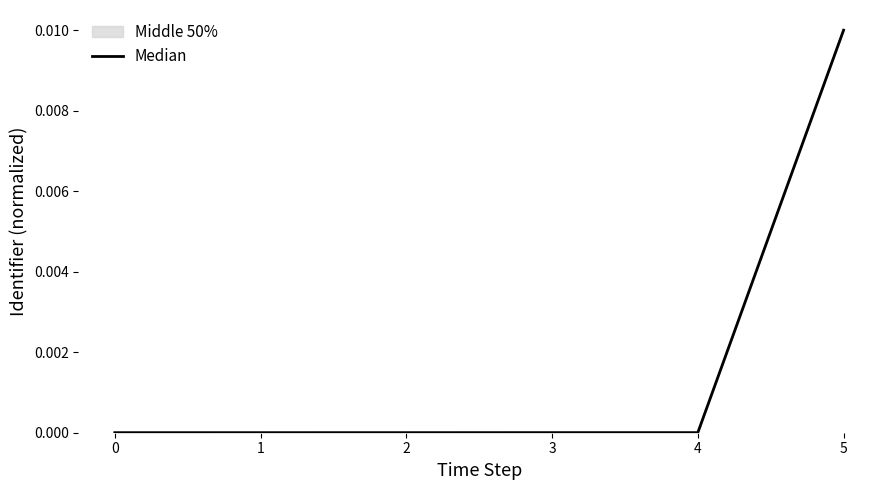

Is it true that Median equals 0.0 at 2?

True